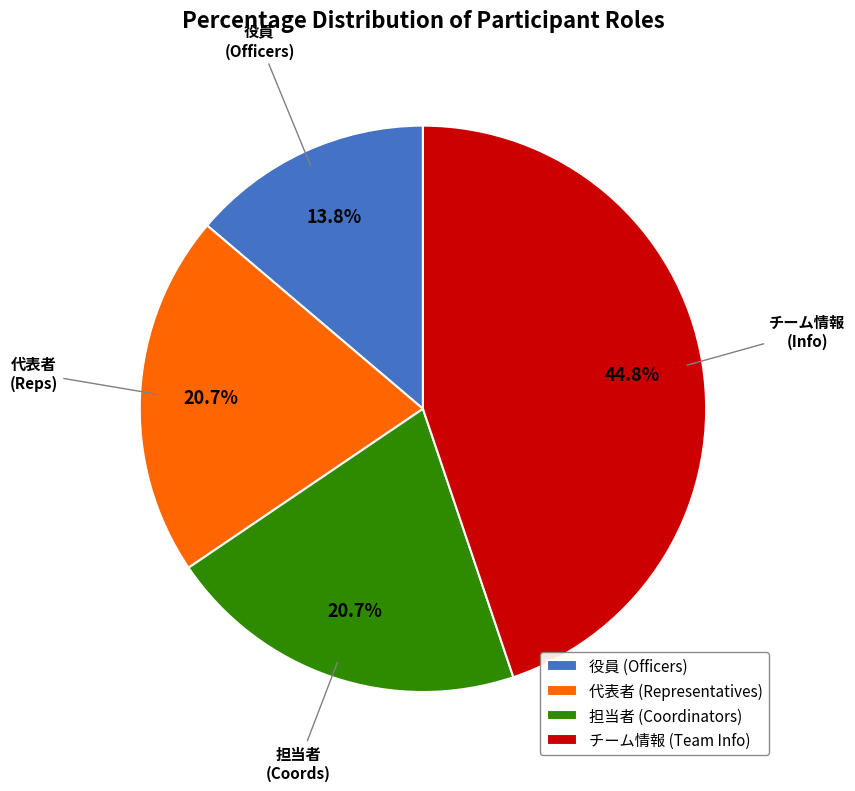

How many slices are in this pie chart?

4